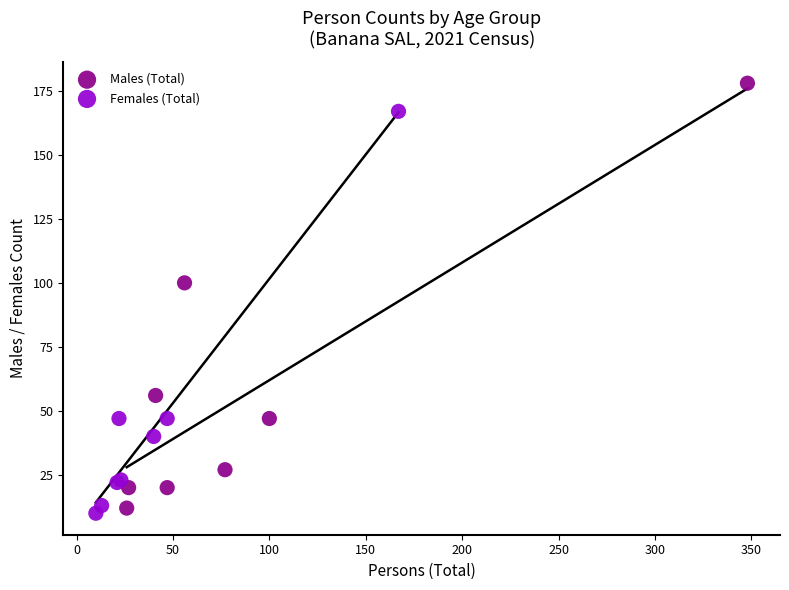

Which series has the largest Y range (max minus min)?

Males (Total)